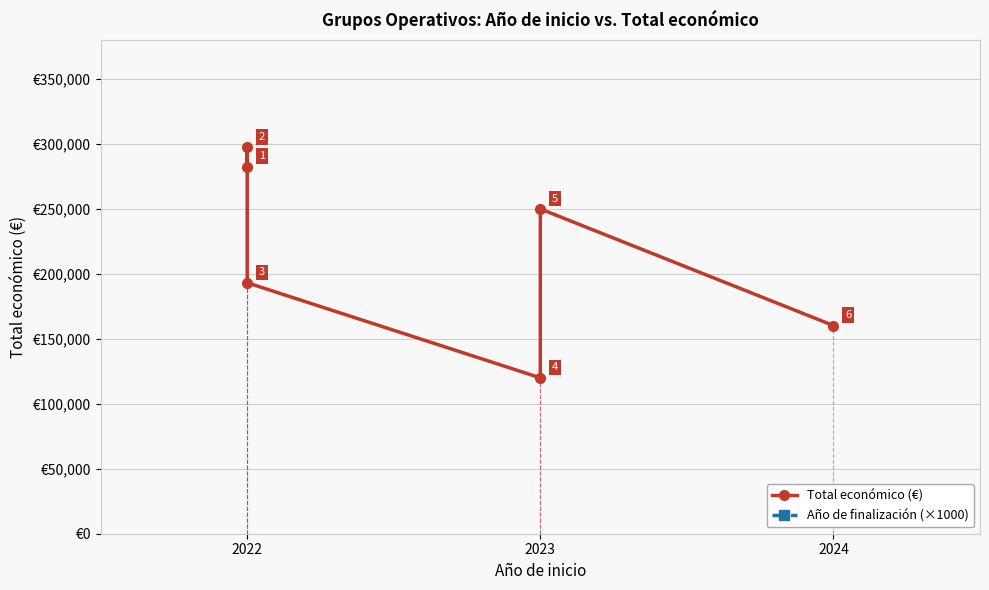

True or false: Año de finalización (×1000) has a value of 2024000 at 2022.

True